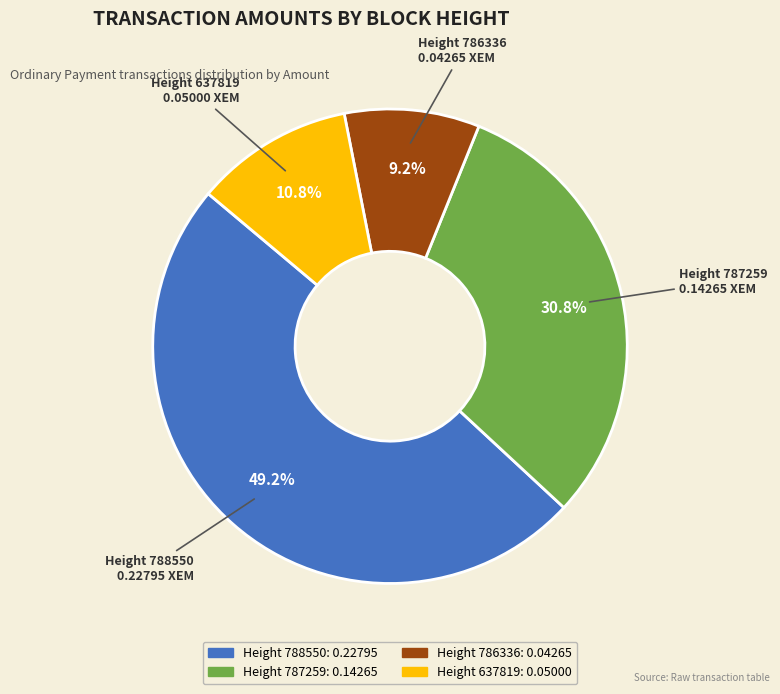

What percentage is the Height 786336 slice, to the nearest percent?

9%